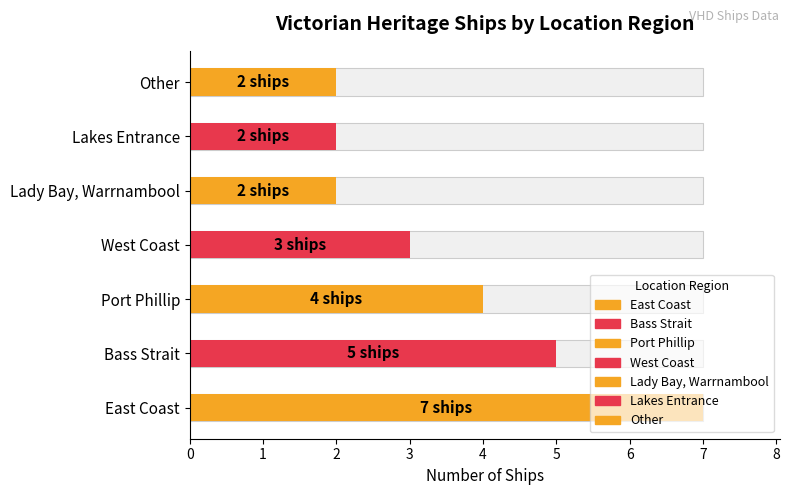

Reading left to right, what are all the values shown in this chart?

7	5	4	3	2	2	2